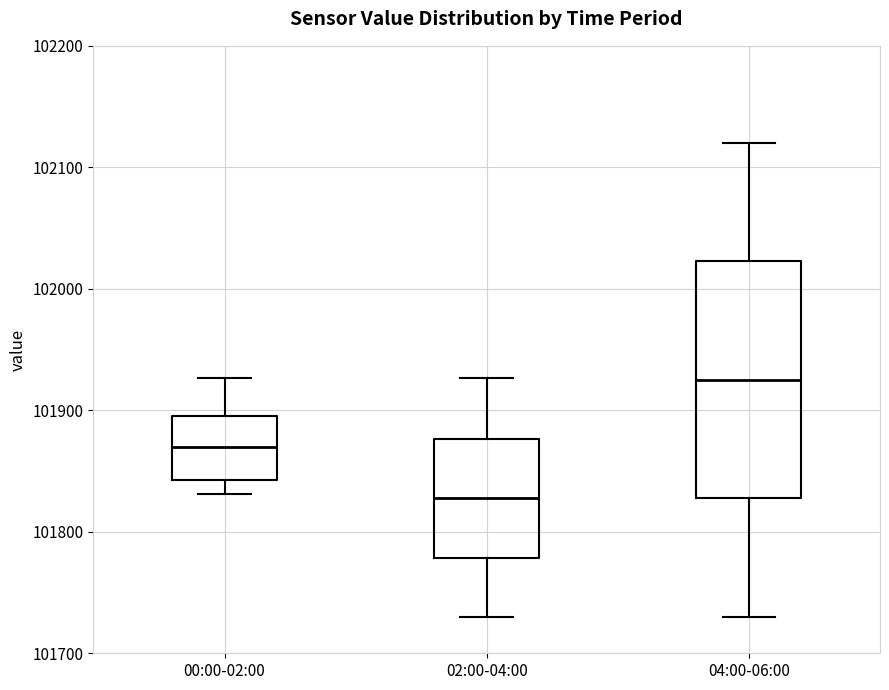

Which box's median line is the highest?

04:00-06:00